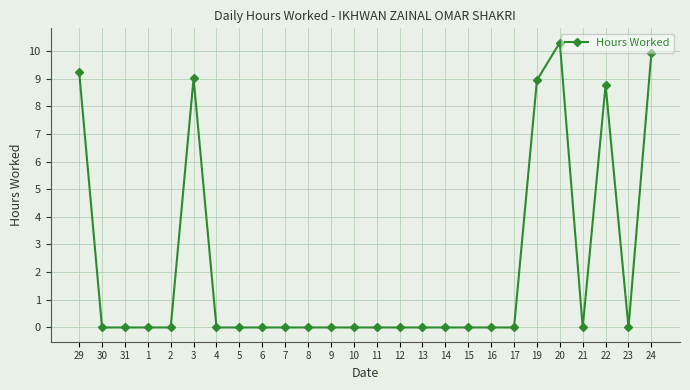

What is the average value?

2.2